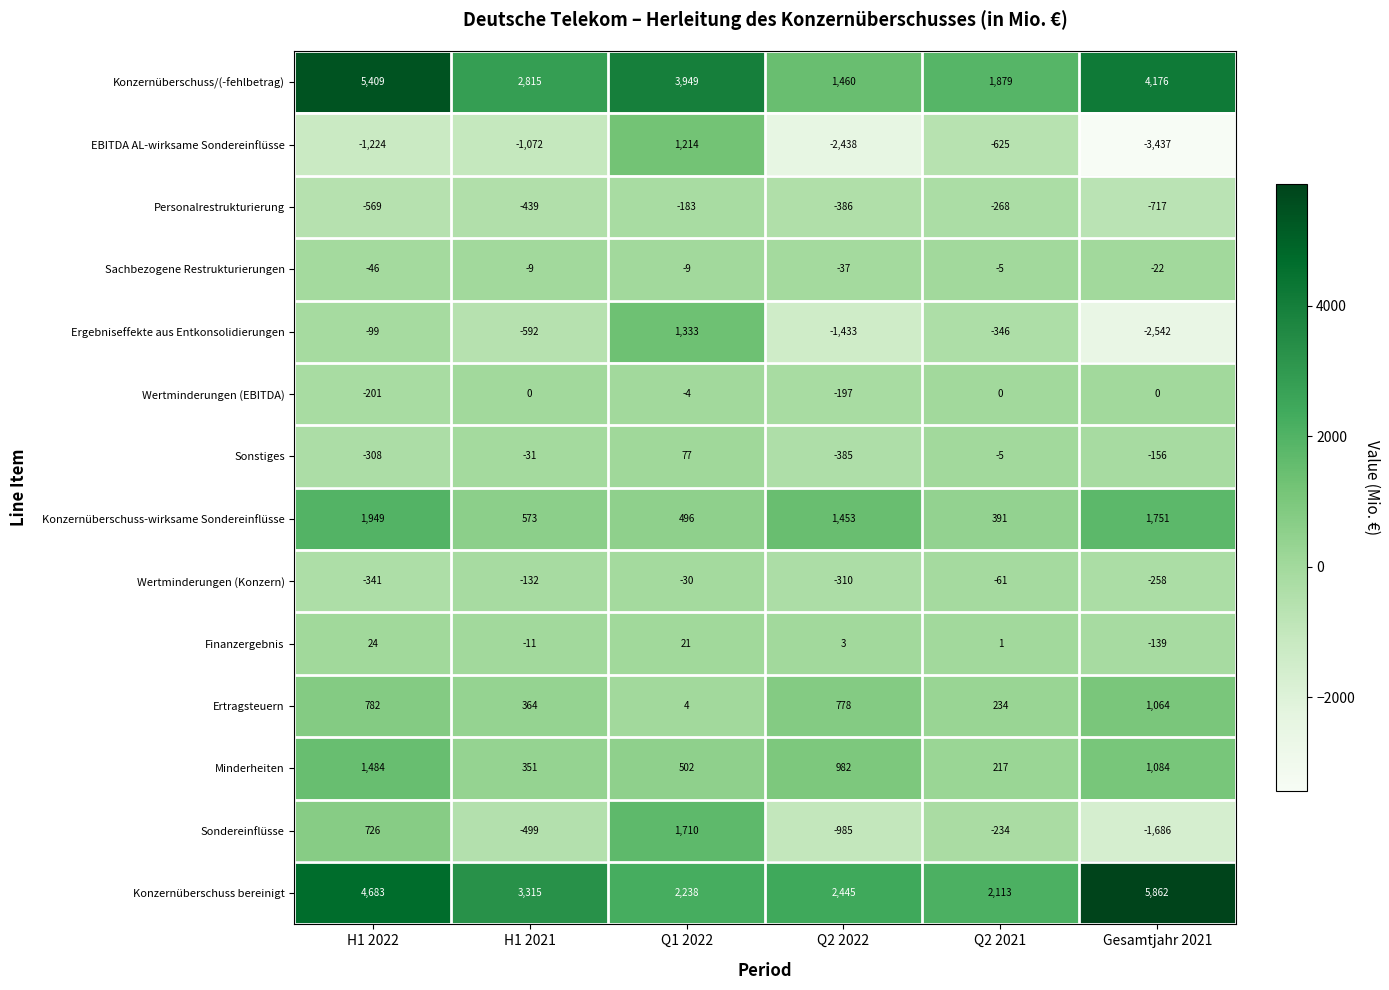

True or false: Konzernüberschuss/(-fehlbetrag) has a value of 7281 at Gesamtjahr 2021.

False